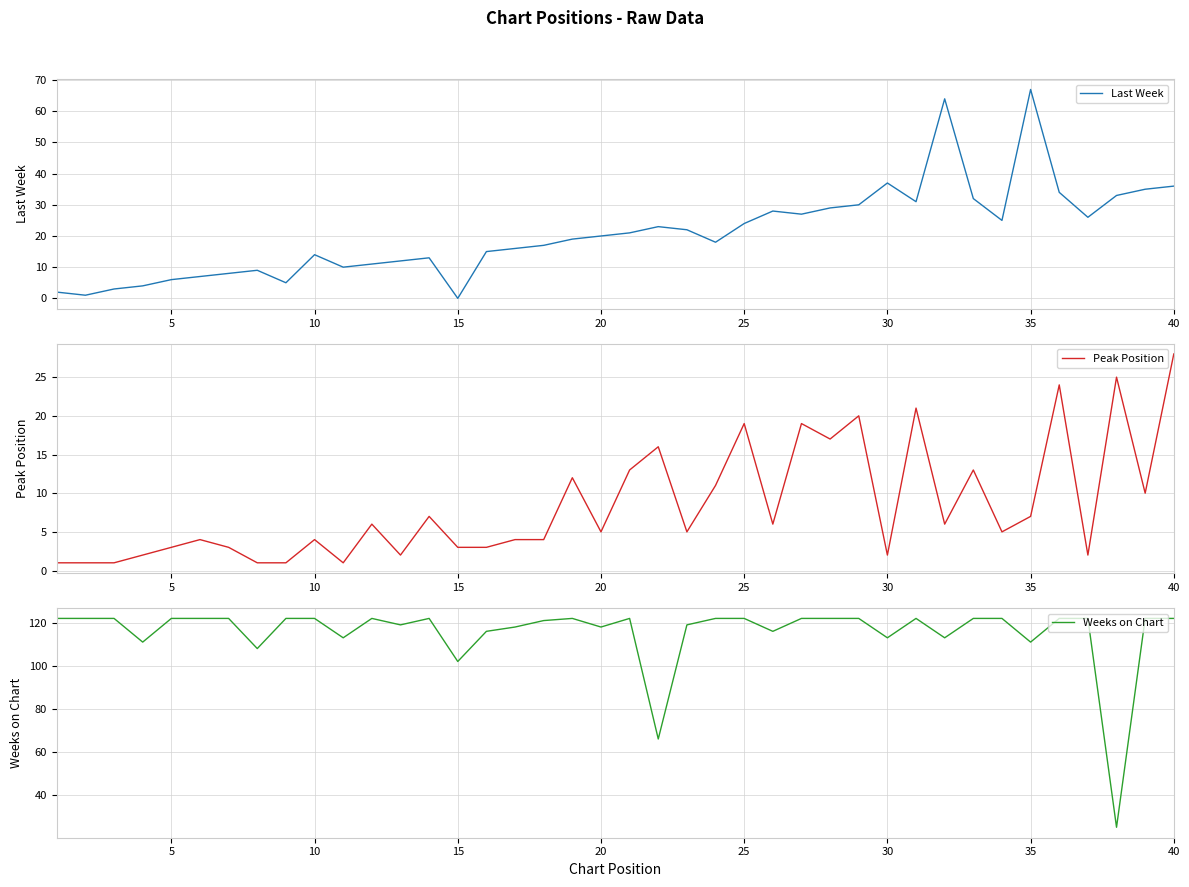

How many lines are shown in the chart?

3